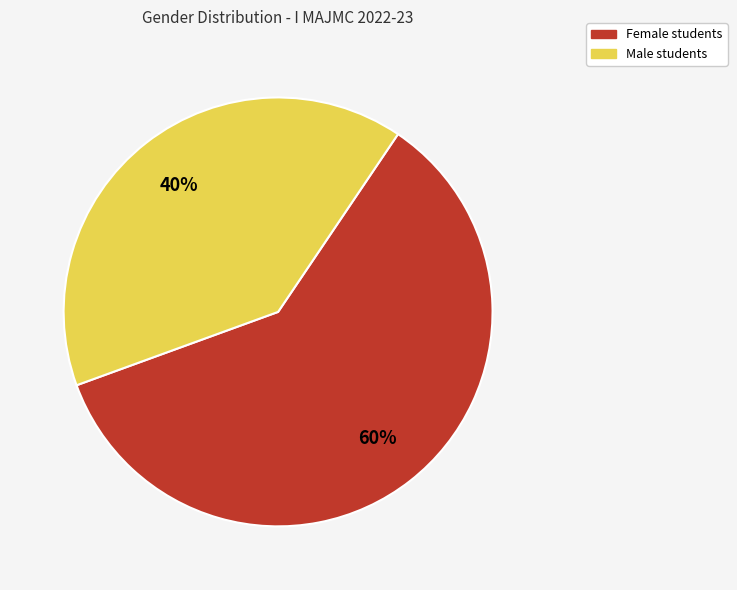

To the nearest percent, what is the difference between the largest and smallest slice percentages?

20%